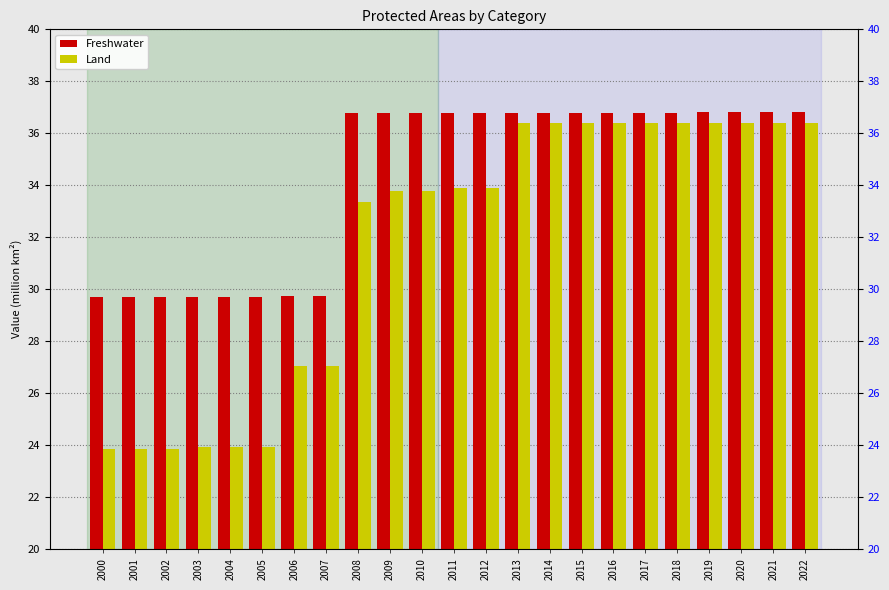

The Land series shows 23.9 at 2004. True or false?

True